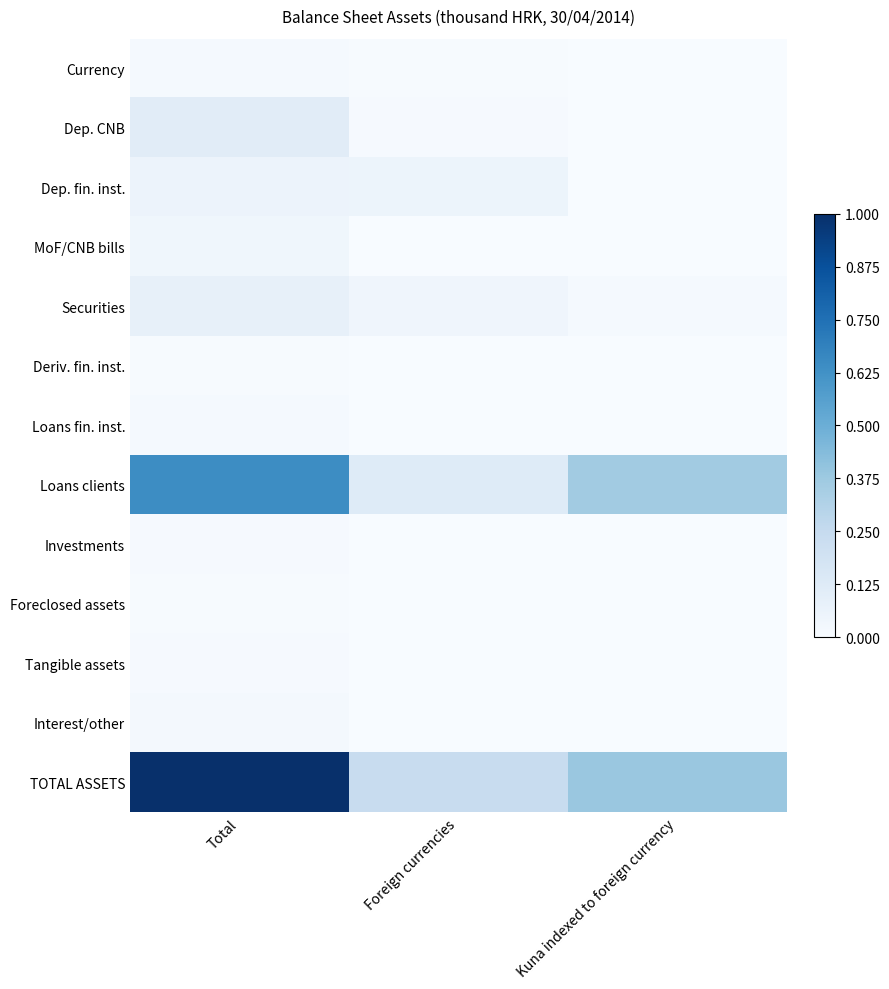

What is the total value across all series at Total?

2.0